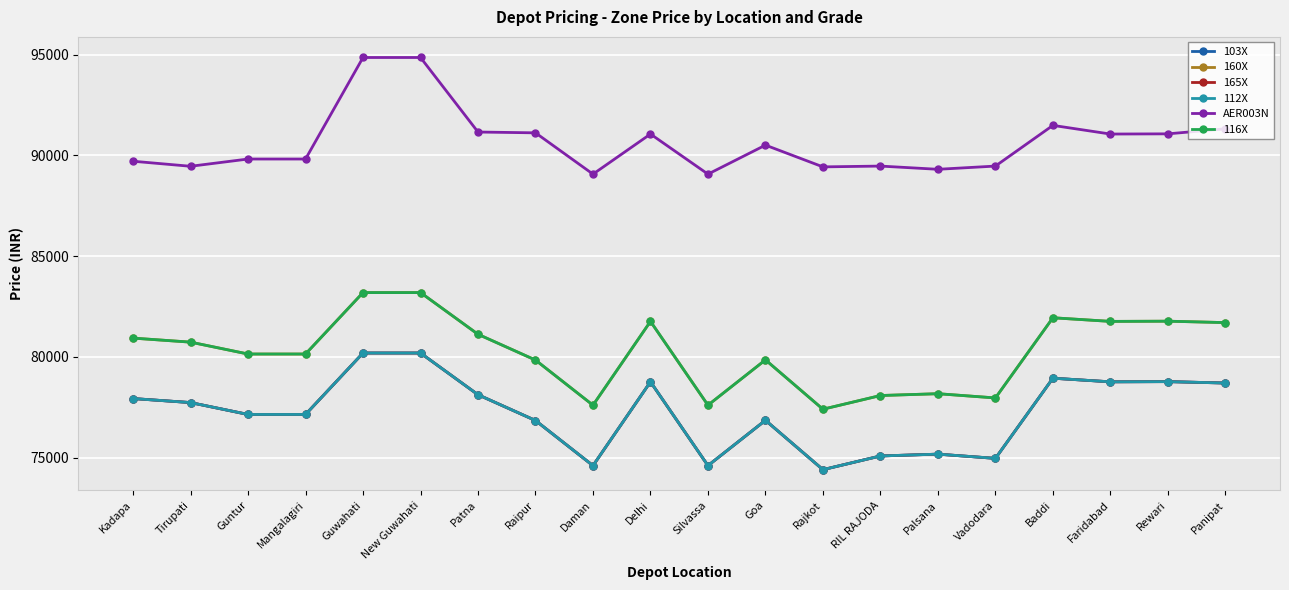

Does the chart display data point markers on the line(s)?

Yes